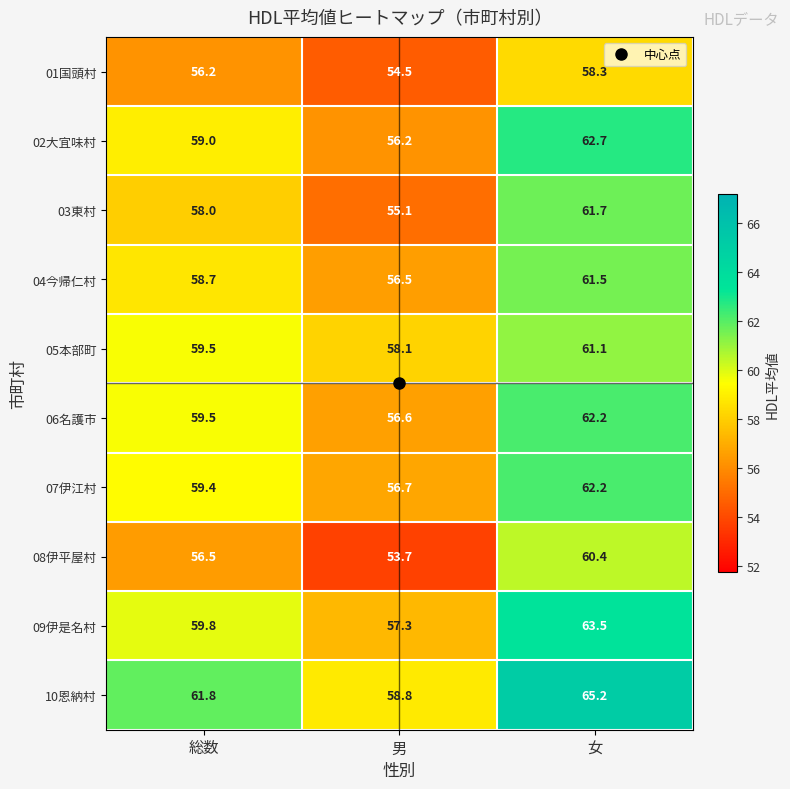

What is the difference between the maximum and minimum values in the 06名護市 series?

5.6